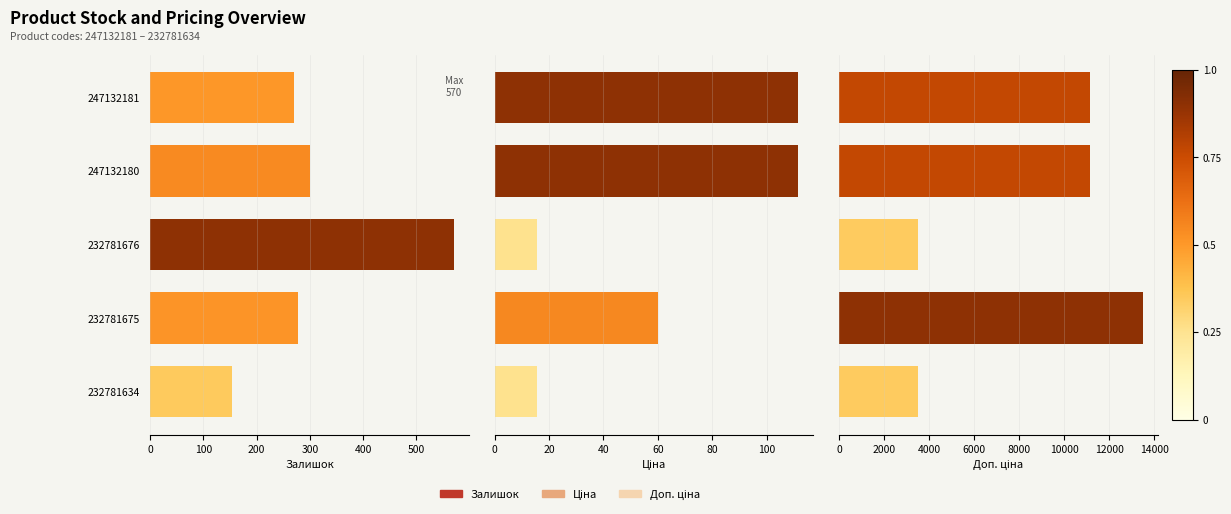

What are all the series names shown in the legend?

Залишок, Ціна, Доп. ціна